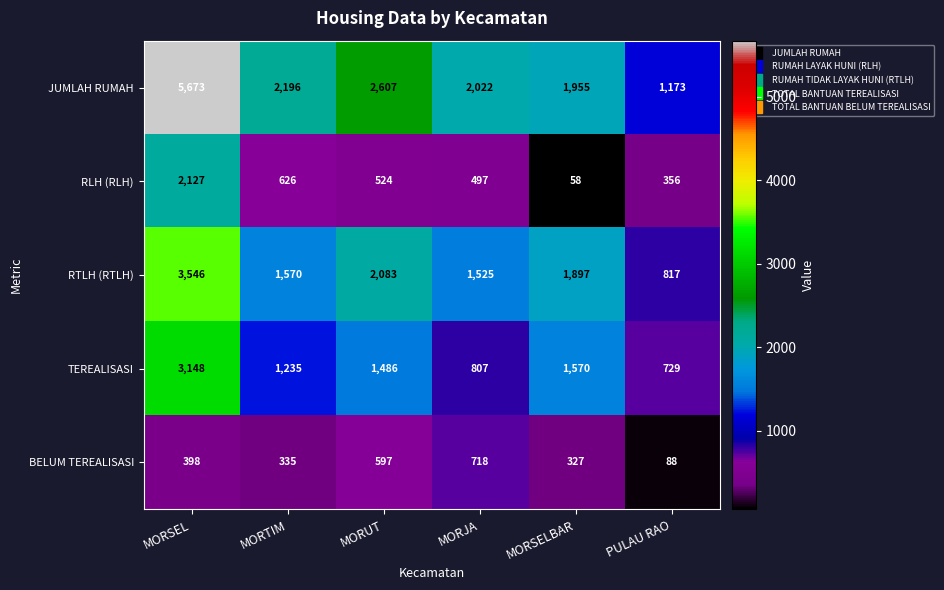

Reading left to right, transcribe all the data shown in this chart.

JUMLAH RUMAH: MORSEL=5673	MORTIM=2196	MORUT=2607	MORJA=2022	MORSELBAR=1955	PULAU RAO=1173
RLH (RLH): MORSEL=2127	MORTIM=626	MORUT=524	MORJA=497	MORSELBAR=58	PULAU RAO=356
RTLH (RTLH): MORSEL=3546	MORTIM=1570	MORUT=2083	MORJA=1525	MORSELBAR=1897	PULAU RAO=817
TEREALISASI: MORSEL=3148	MORTIM=1235	MORUT=1486	MORJA=807	MORSELBAR=1570	PULAU RAO=729
BELUM TEREALISASI: MORSEL=398	MORTIM=335	MORUT=597	MORJA=718	MORSELBAR=327	PULAU RAO=88